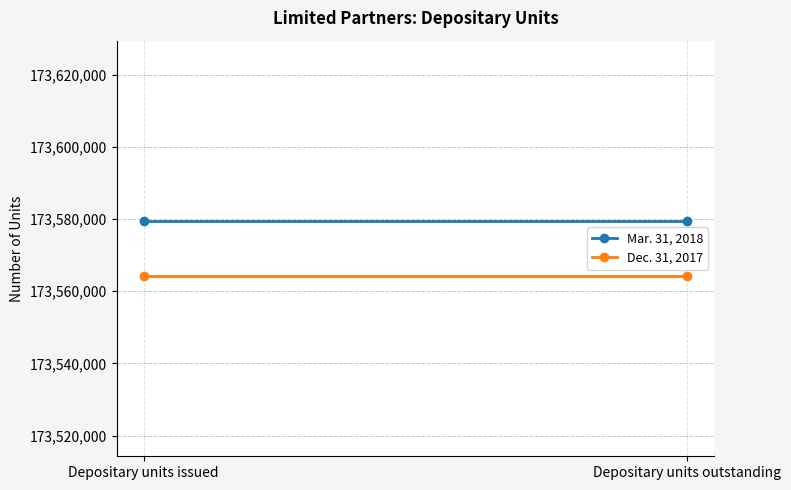

At which label is Mar. 31, 2018 closest to 173579378?

Depositary units issued